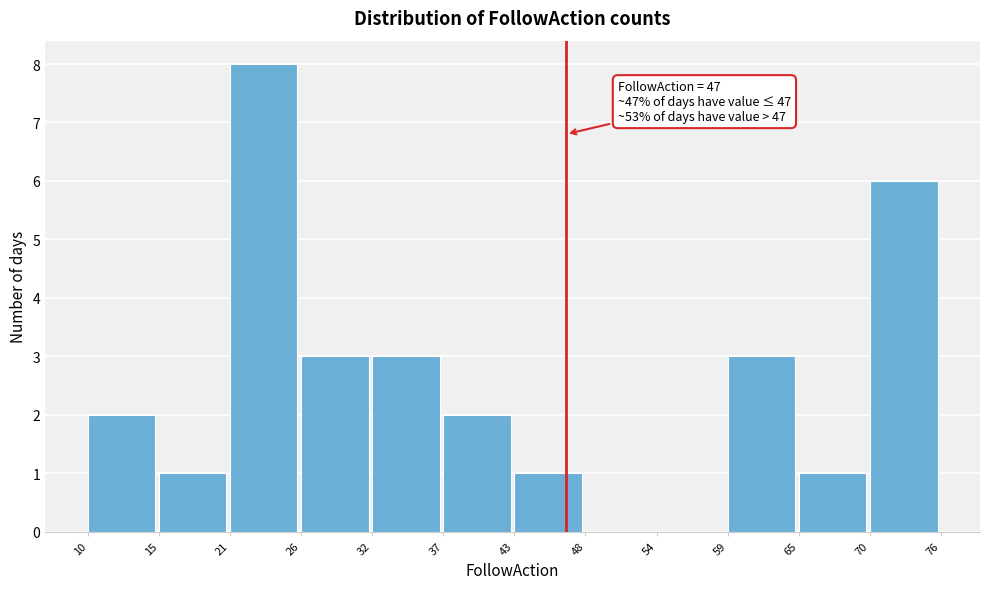

Which range on the x-axis has the tallest bar?

21 to 26